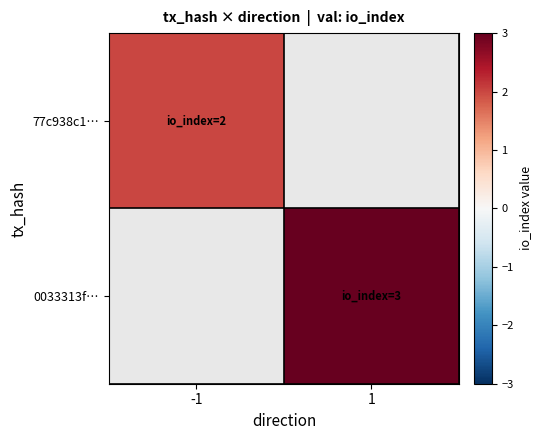

Is it true that 77c938c1… equals 0.5 at -1?

False